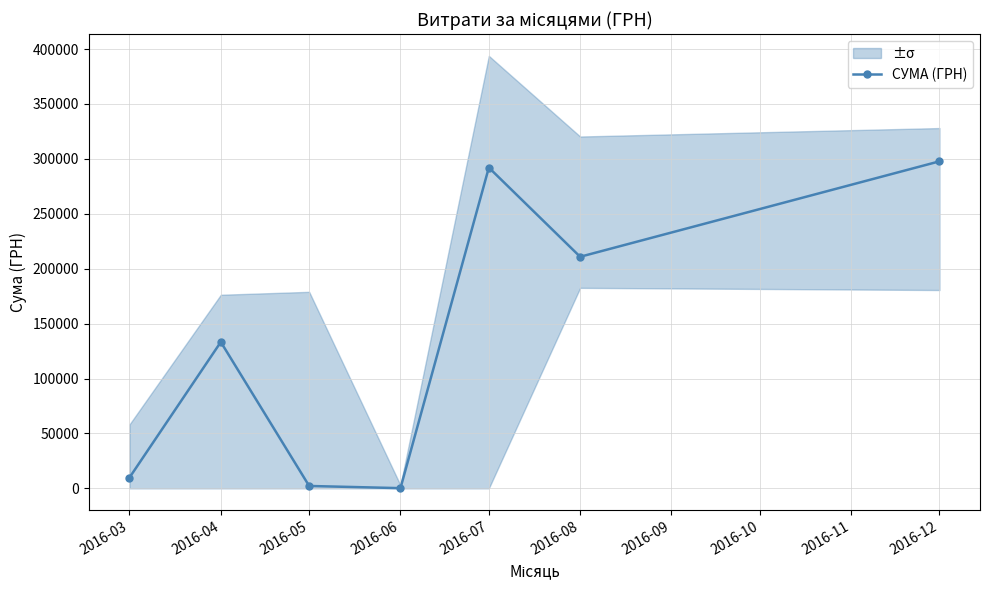

What is the maximum value for СУМА (ГРН)?

297743.9